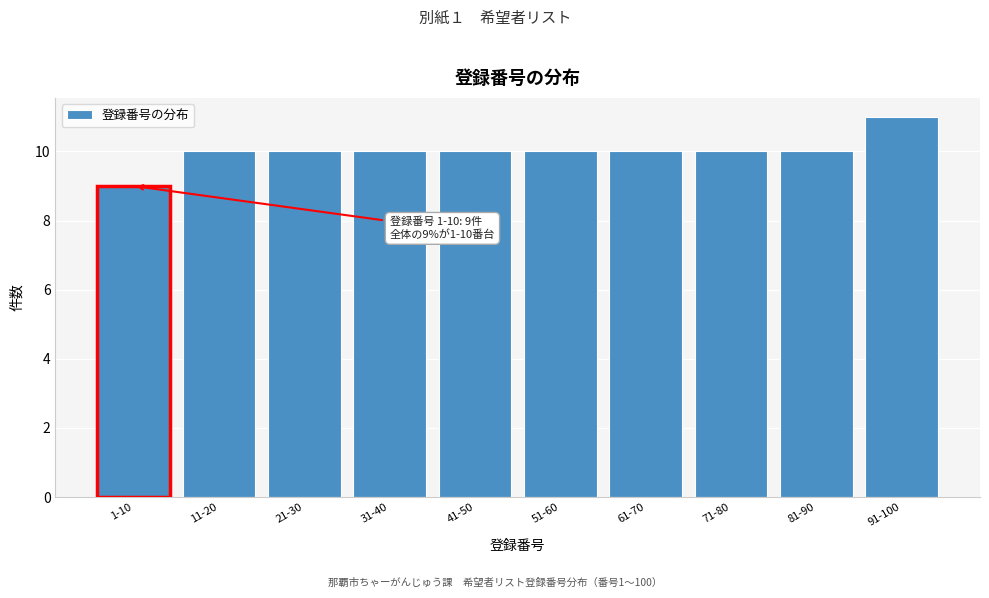

Reading left to right, list all the values displayed in this chart.

1-10=9	11-20=10	21-30=10	31-40=10	41-50=10	51-60=10	61-70=10	71-80=10	81-90=10	91-100=11